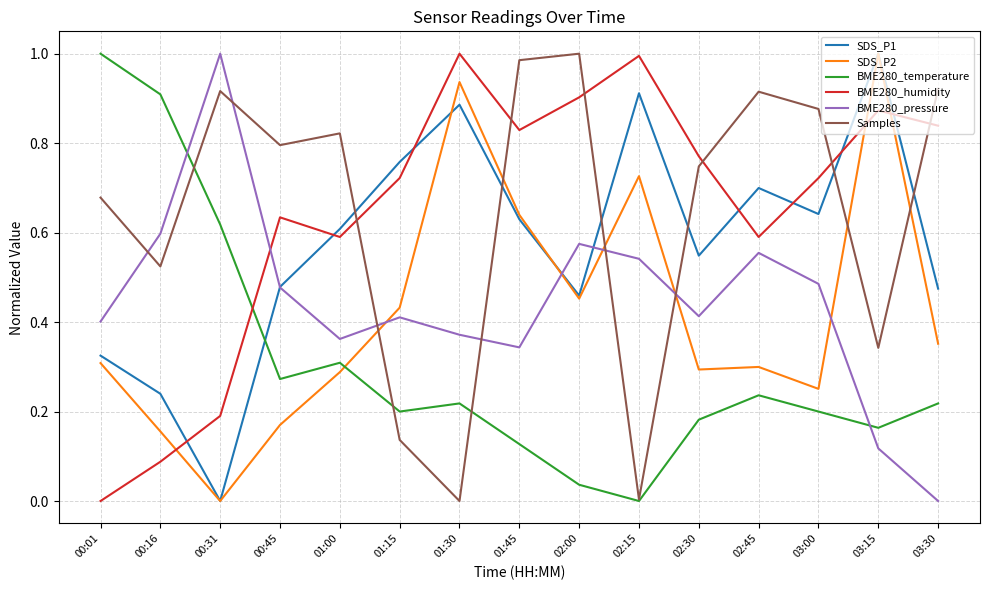

Rank the series at 03:00 from lowest to highest value.

BME280_temperature, SDS_P2, BME280_pressure, SDS_P1, BME280_humidity, Samples